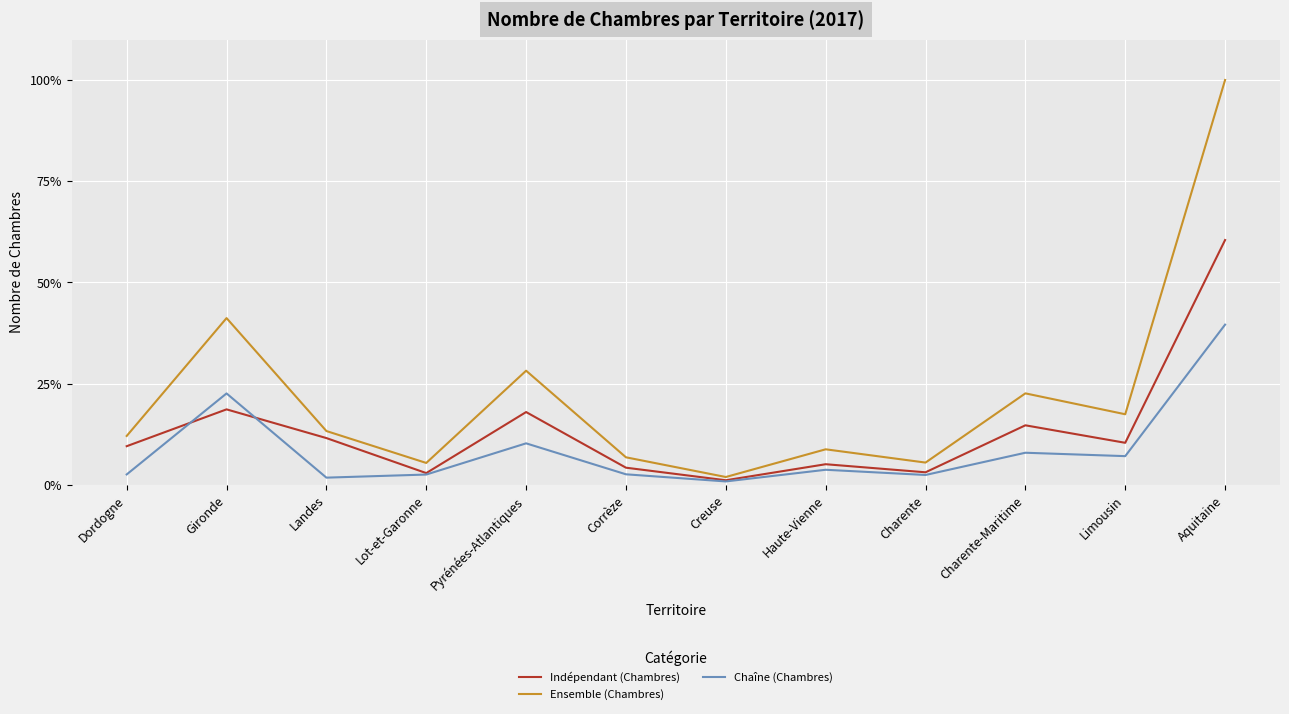

Which series has the largest total across all categories?

Ensemble (Chambres)